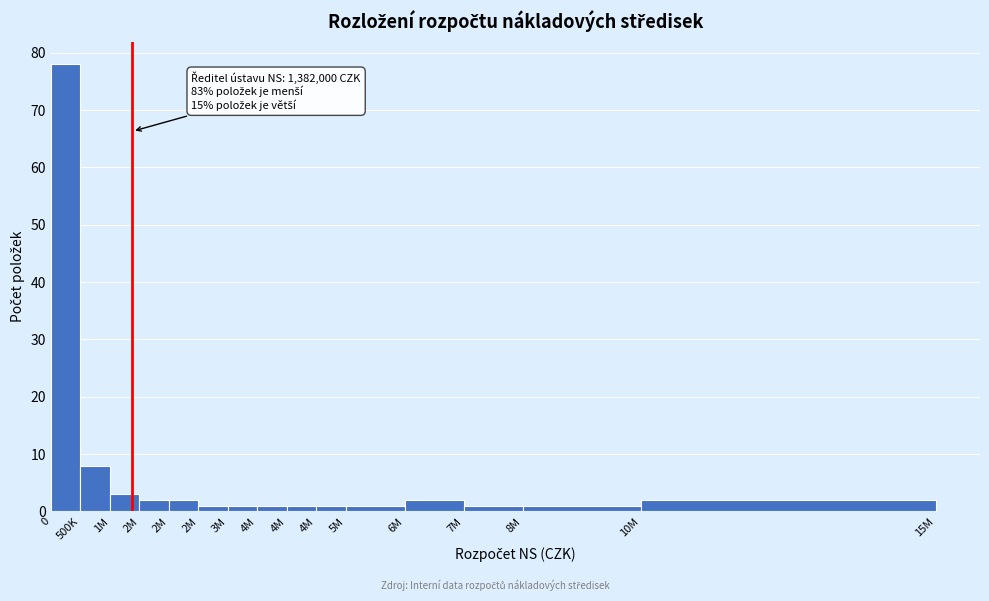

How many bars are there in total?

15